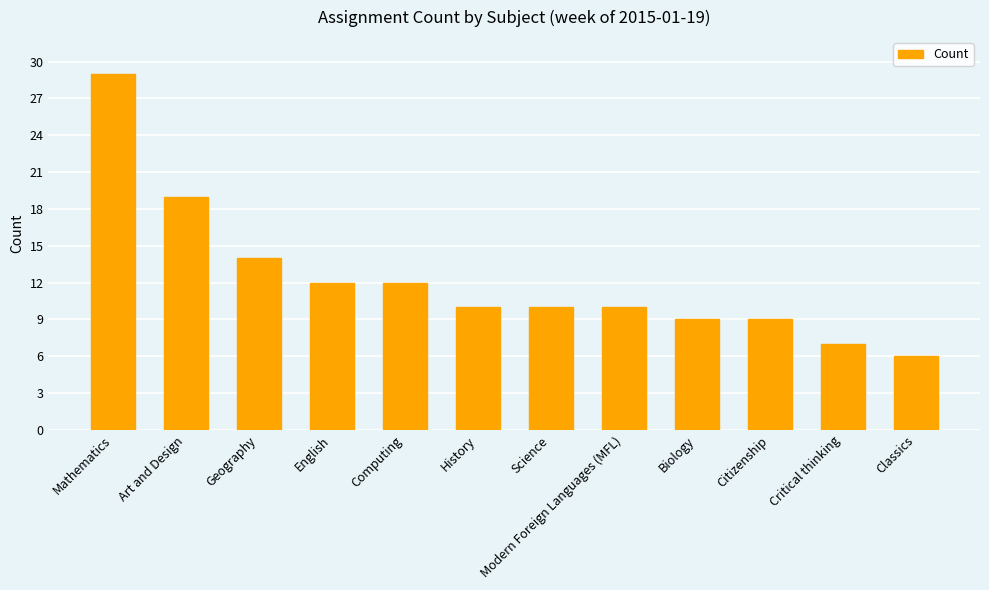

Which category has the highest value across all series?

Mathematics